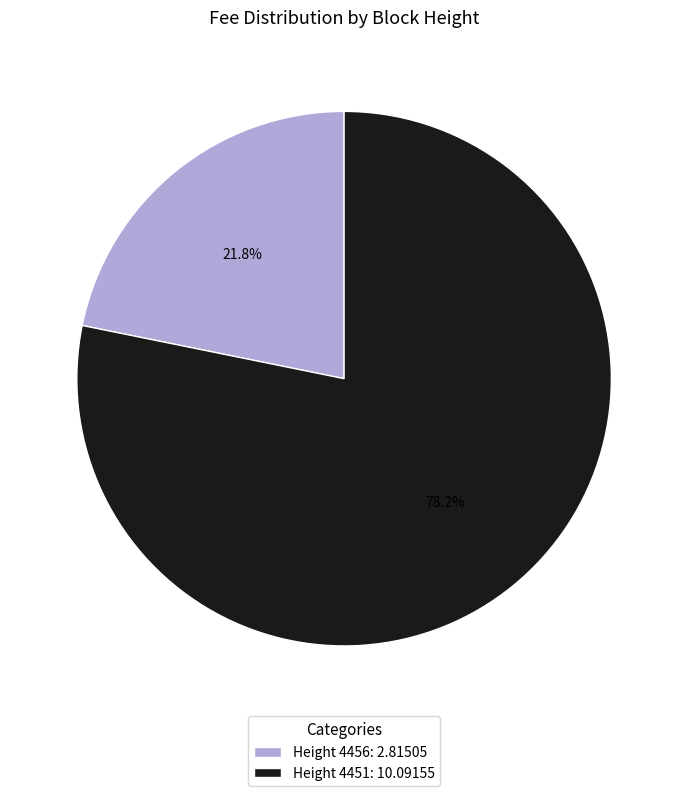

How many segments does this pie chart have?

2